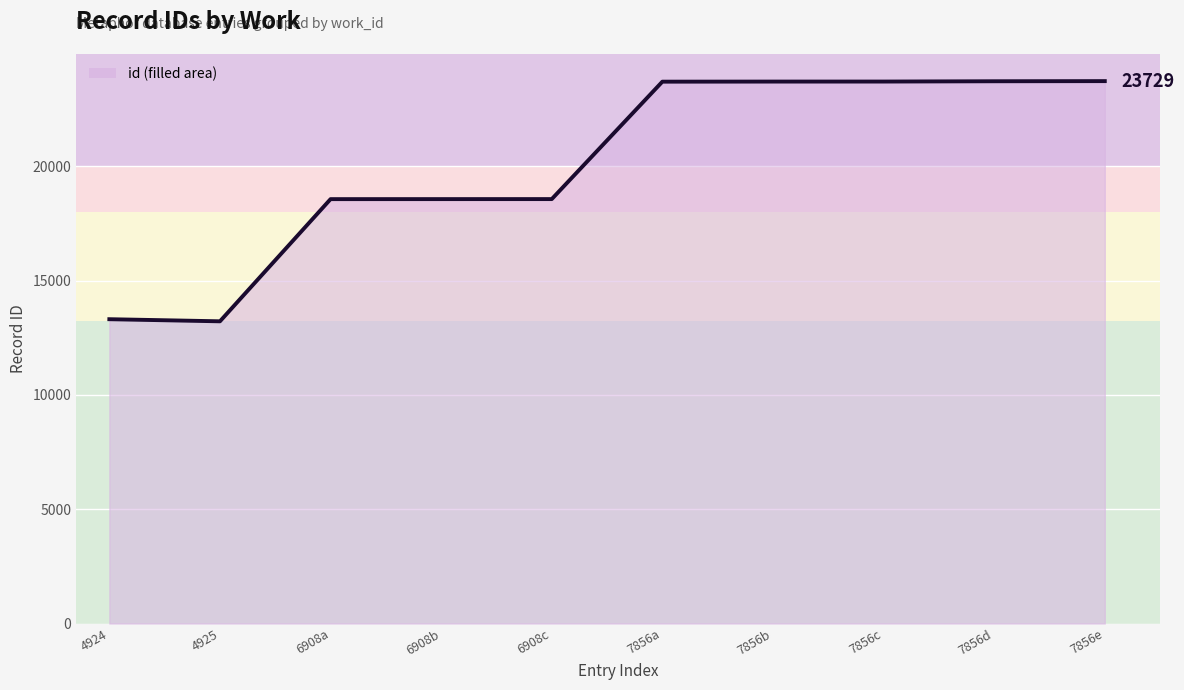

How many values exceed 23705?

4